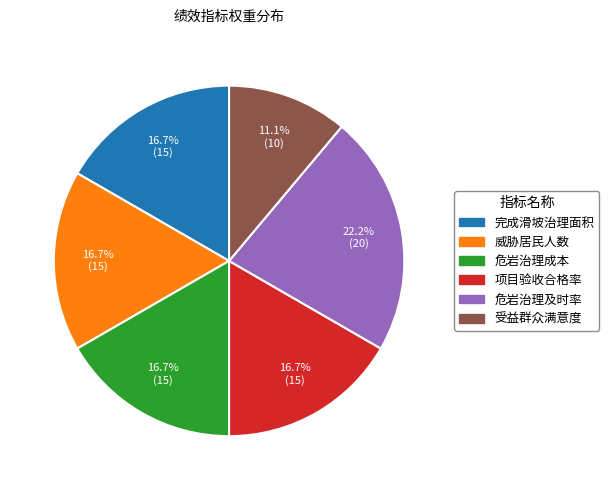

Which category has the biggest portion of the pie?

危岩治理及时率